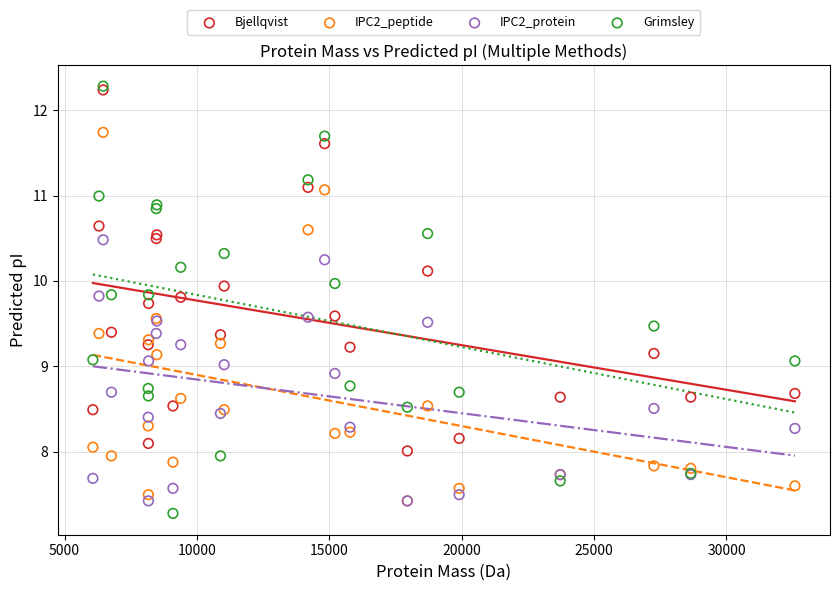

What are all the series names shown in the legend?

Bjellqvist, IPC2_peptide, IPC2_protein, Grimsley